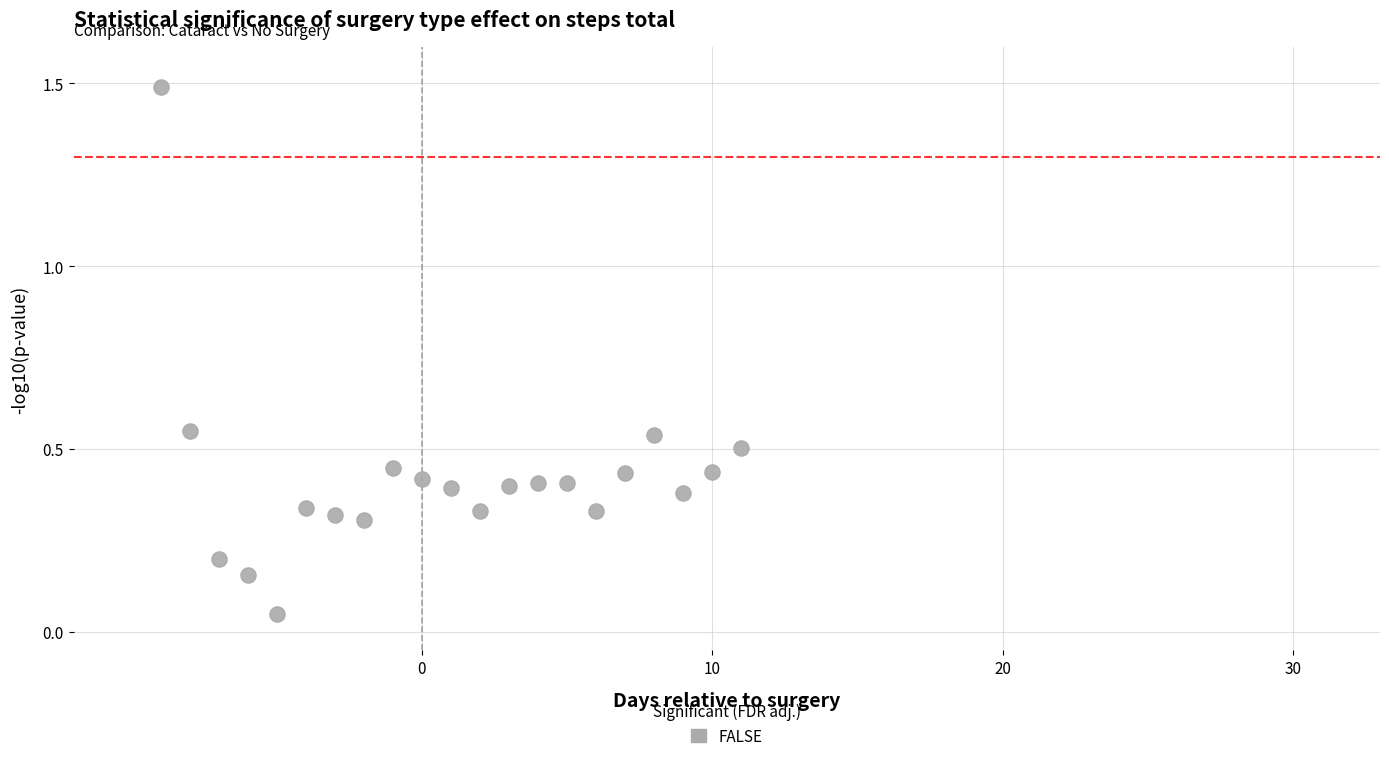

What is the range of Y values (max minus min)?

1.4